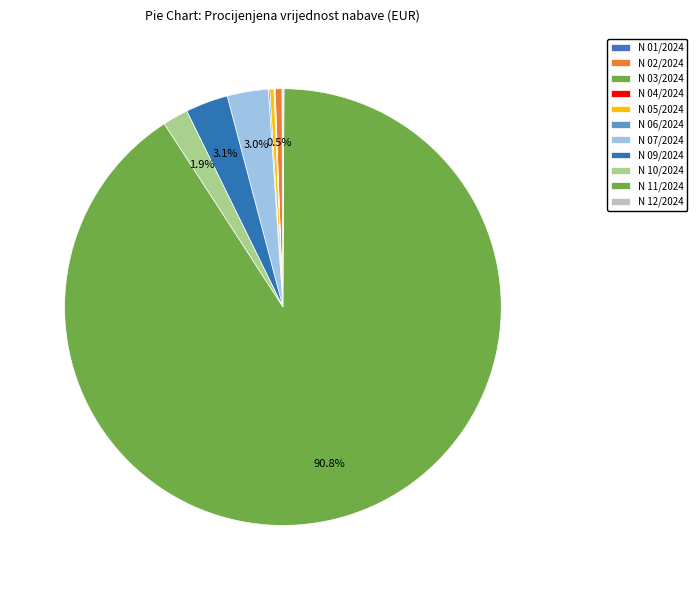

Which category has the smallest portion of the pie?

N 03/2024